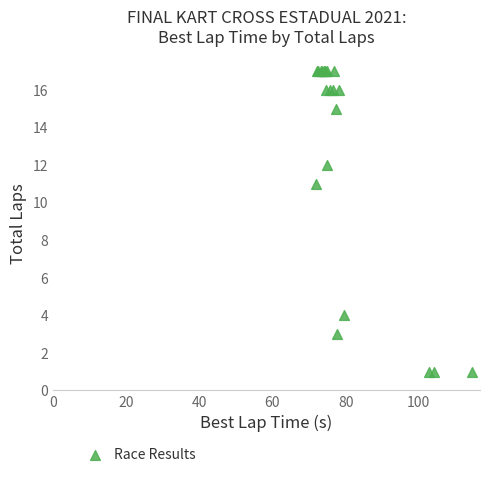

What Y value in the scatter plot is closest to 9?

11